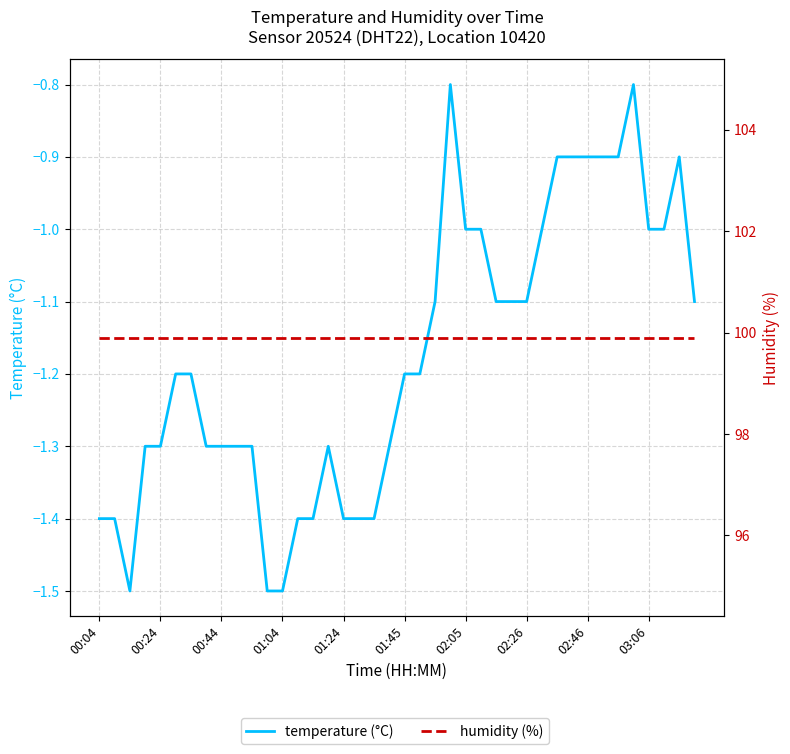

What are all the series names shown in the legend?

temperature (°C), humidity (%)